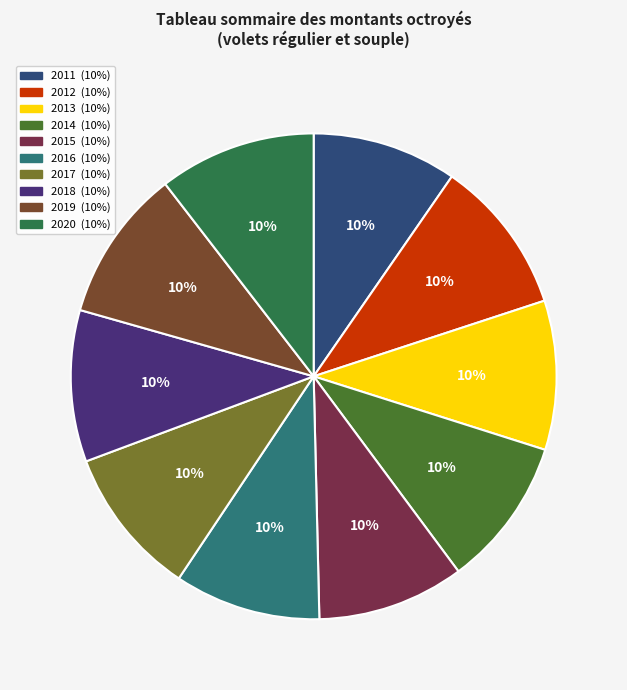

How many segments does this pie chart have?

10